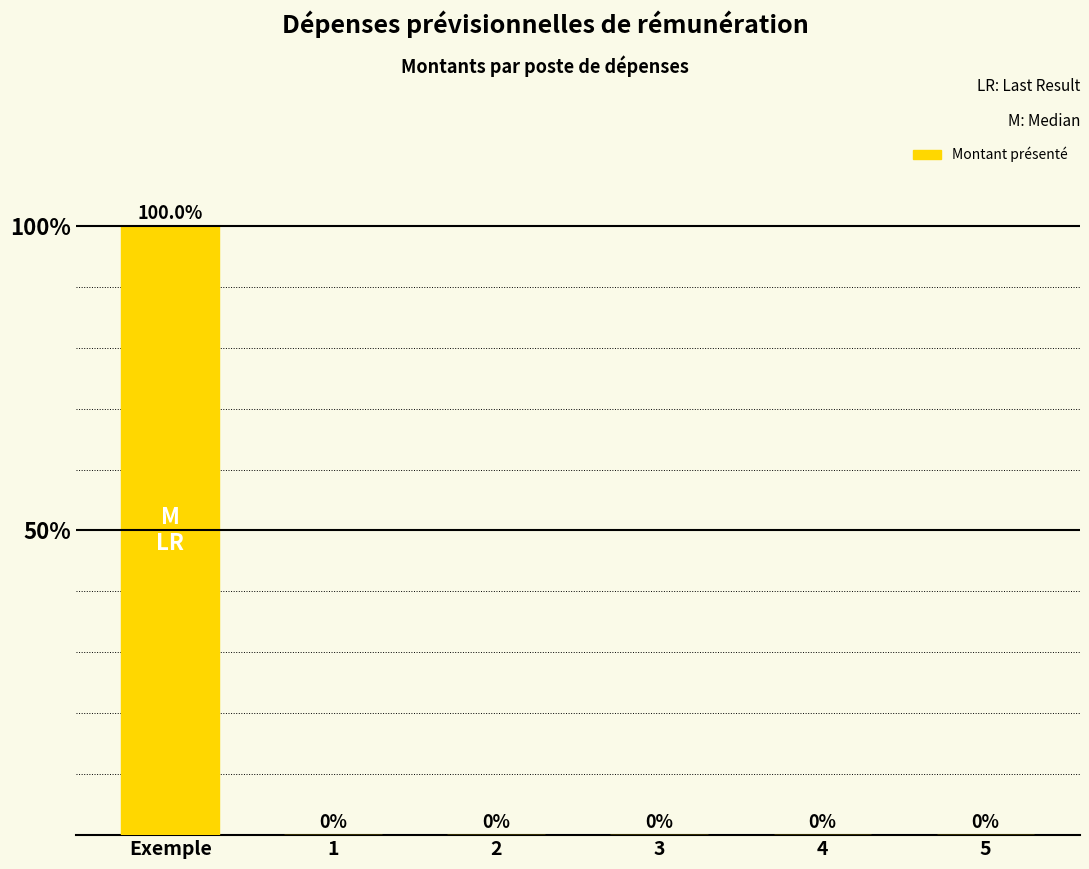

True or false: the data shows -4728 at 5.

False